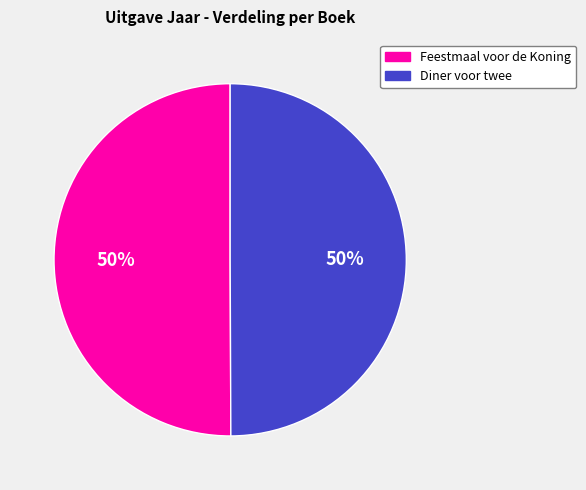

Do Diner voor twee and Feestmaal voor de Koning together represent more than half of the pie?

Yes